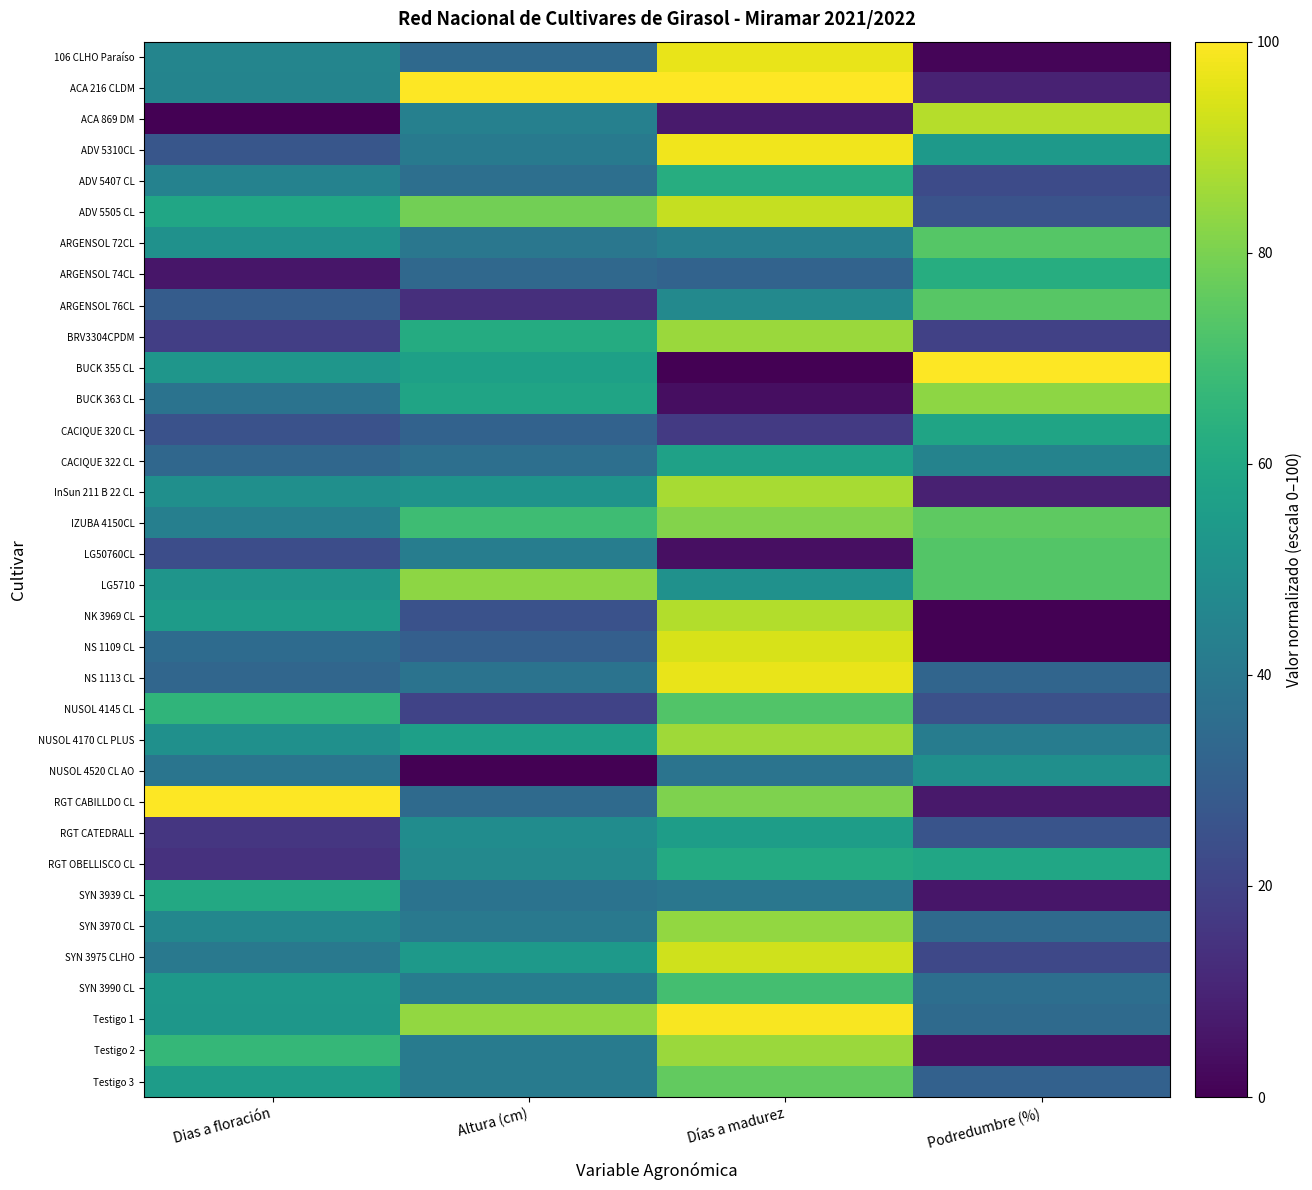

Reading left to right, extract all data points from this chart.

106 CLHO Paraíso: Dias a floración=45.6	Altura (cm)=34.2	Días a madurez=96.5	Podredumbre (%)=1.3
ACA 216 CLDM: Dias a floración=45.0	Altura (cm)=100.0	Días a madurez=100.0	Podredumbre (%)=9.5
ACA 869 DM: Dias a floración=0.0	Altura (cm)=43.5	Días a madurez=7.0	Podredumbre (%)=89.1
ADV 5310CL: Dias a floración=26.7	Altura (cm)=40.7	Días a madurez=98.0	Podredumbre (%)=53.8
ADV 5407 CL: Dias a floración=44.5	Altura (cm)=36.7	Días a madurez=62.2	Podredumbre (%)=23.0
ADV 5505 CL: Dias a floración=59.0	Altura (cm)=78.9	Días a madurez=91.0	Podredumbre (%)=25.6
ARGENSOL 72CL: Dias a floración=50.7	Altura (cm)=39.7	Días a madurez=43.3	Podredumbre (%)=73.5
ARGENSOL 74CL: Dias a floración=6.0	Altura (cm)=33.8	Días a madurez=31.7	Podredumbre (%)=62.5
ARGENSOL 76CL: Dias a floración=28.9	Altura (cm)=13.6	Días a madurez=47.3	Podredumbre (%)=73.9
BRV3304CPDM: Dias a floración=18.4	Altura (cm)=61.3	Días a madurez=85.0	Podredumbre (%)=19.5
BUCK 355 CL: Dias a floración=52.4	Altura (cm)=57.0	Días a madurez=0.0	Podredumbre (%)=100.0
BUCK 363 CL: Dias a floración=37.9	Altura (cm)=58.4	Días a madurez=3.8	Podredumbre (%)=82.9
CACIQUE 320 CL: Dias a floración=25.3	Altura (cm)=31.3	Días a madurez=17.1	Podredumbre (%)=58.3
CACIQUE 322 CL: Dias a floración=33.4	Altura (cm)=36.6	Días a madurez=57.1	Podredumbre (%)=44.9
InSun 211 B 22 CL: Dias a floración=49.9	Altura (cm)=51.5	Días a madurez=87.0	Podredumbre (%)=9.4
IZUBA 4150CL: Dias a floración=43.1	Altura (cm)=68.9	Días a madurez=81.3	Podredumbre (%)=75.2
LG50760CL: Dias a floración=23.6	Altura (cm)=42.5	Días a madurez=4.1	Podredumbre (%)=73.3
LG5710: Dias a floración=52.1	Altura (cm)=83.2	Días a madurez=50.8	Podredumbre (%)=73.4
NK 3969 CL: Dias a floración=54.8	Altura (cm)=25.4	Días a madurez=88.5	Podredumbre (%)=0.0
NS 1109 CL: Dias a floración=34.8	Altura (cm)=30.3	Días a madurez=94.0	Podredumbre (%)=0.2
NS 1113 CL: Dias a floración=32.9	Altura (cm)=38.3	Días a madurez=96.5	Podredumbre (%)=32.5
NUSOL 4145 CL: Dias a floración=65.5	Altura (cm)=20.1	Días a madurez=72.8	Podredumbre (%)=24.8
NUSOL 4170 CL PLUS: Dias a floración=50.0	Altura (cm)=56.6	Días a madurez=85.8	Podredumbre (%)=41.9
NUSOL 4520 CL AO: Dias a floración=38.7	Altura (cm)=0.0	Días a madurez=38.5	Podredumbre (%)=49.8
RGT CABILLDO CL: Dias a floración=100.0	Altura (cm)=34.4	Días a madurez=80.6	Podredumbre (%)=6.7
RGT CATEDRALL: Dias a floración=15.7	Altura (cm)=48.5	Días a madurez=55.5	Podredumbre (%)=25.9
RGT OBELLISCO CL: Dias a floración=14.1	Altura (cm)=46.9	Días a madurez=61.0	Podredumbre (%)=59.3
SYN 3939 CL: Dias a floración=60.5	Altura (cm)=38.1	Días a madurez=39.5	Podredumbre (%)=6.2
SYN 3970 CL: Dias a floración=46.2	Altura (cm)=40.5	Días a madurez=83.8	Podredumbre (%)=34.7
SYN 3975 CLHO: Dias a floración=40.5	Altura (cm)=53.7	Días a madurez=92.7	Podredumbre (%)=21.5
SYN 3990 CL: Dias a floración=53.2	Altura (cm)=41.8	Días a madurez=70.3	Podredumbre (%)=36.0
Testigo 1: Dias a floración=53.1	Altura (cm)=84.0	Días a madurez=99.0	Podredumbre (%)=34.4
Testigo 2: Dias a floración=66.8	Altura (cm)=41.7	Días a madurez=85.1	Podredumbre (%)=4.6
Testigo 3: Dias a floración=55.3	Altura (cm)=41.7	Días a madurez=76.0	Podredumbre (%)=31.2